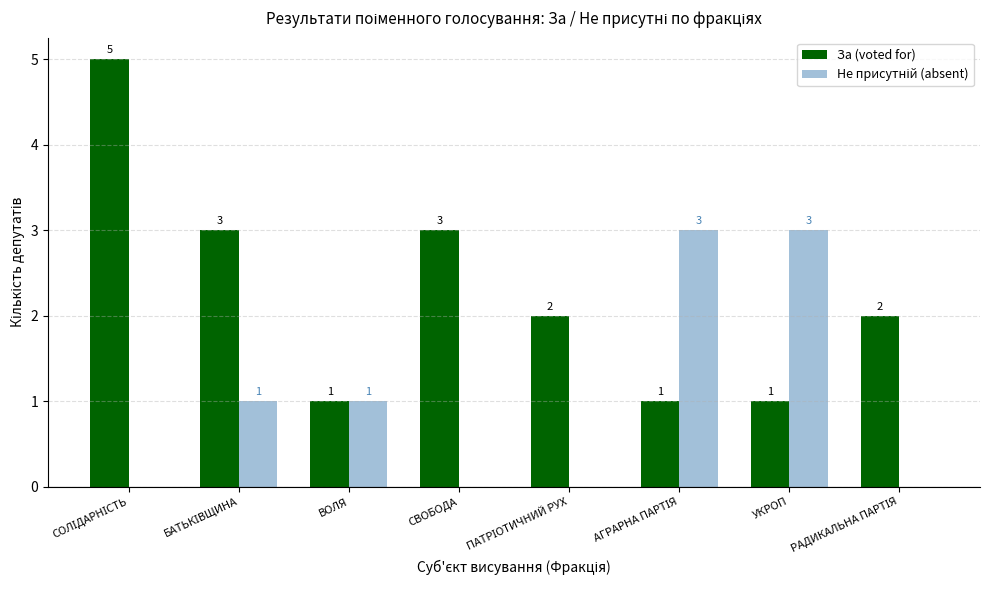

What is the highest value of the За (voted for) series?

5